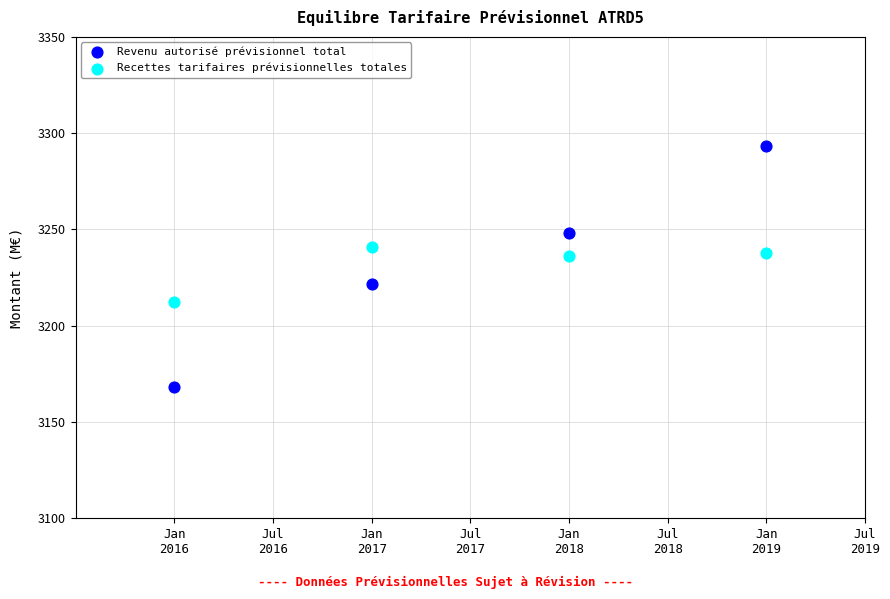

Which series has the largest Y range (max minus min)?

Revenu autorisé prévisionnel total